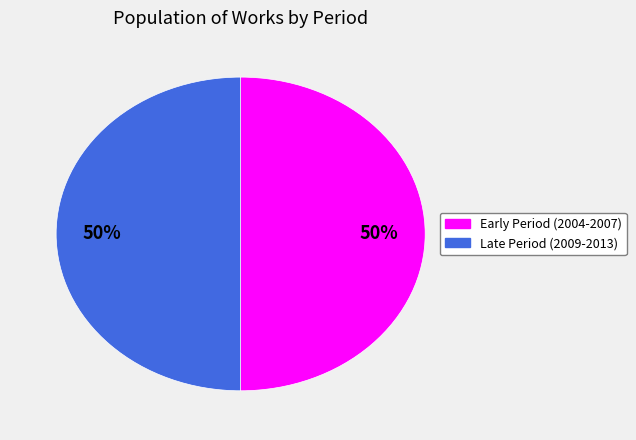

To the nearest percent, what is the average slice percentage?

50%